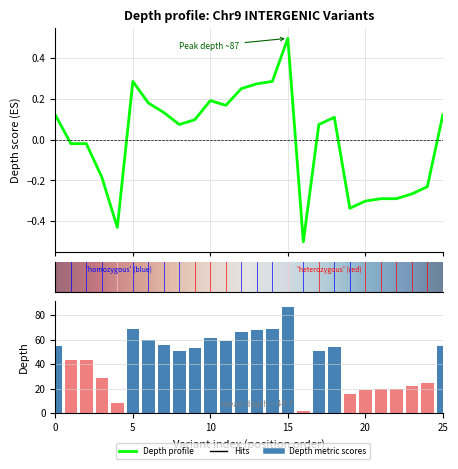

What is the difference between the maximum and minimum values?

1.0